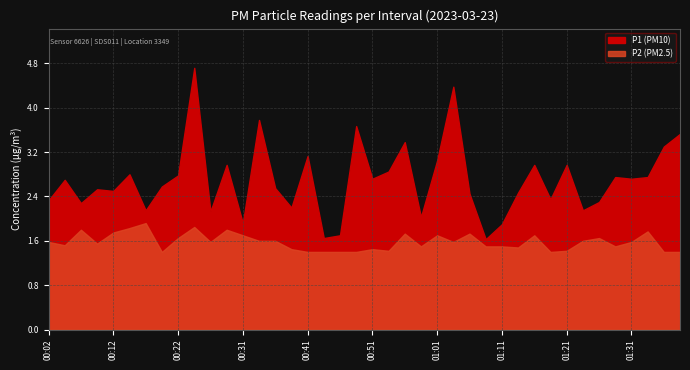

True or false: P1 and P2 intersect in this chart.

False